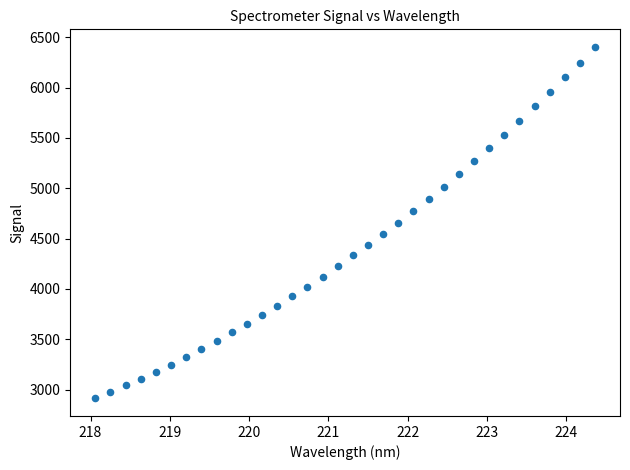

What is the range of X values (max minus min)?

6.3